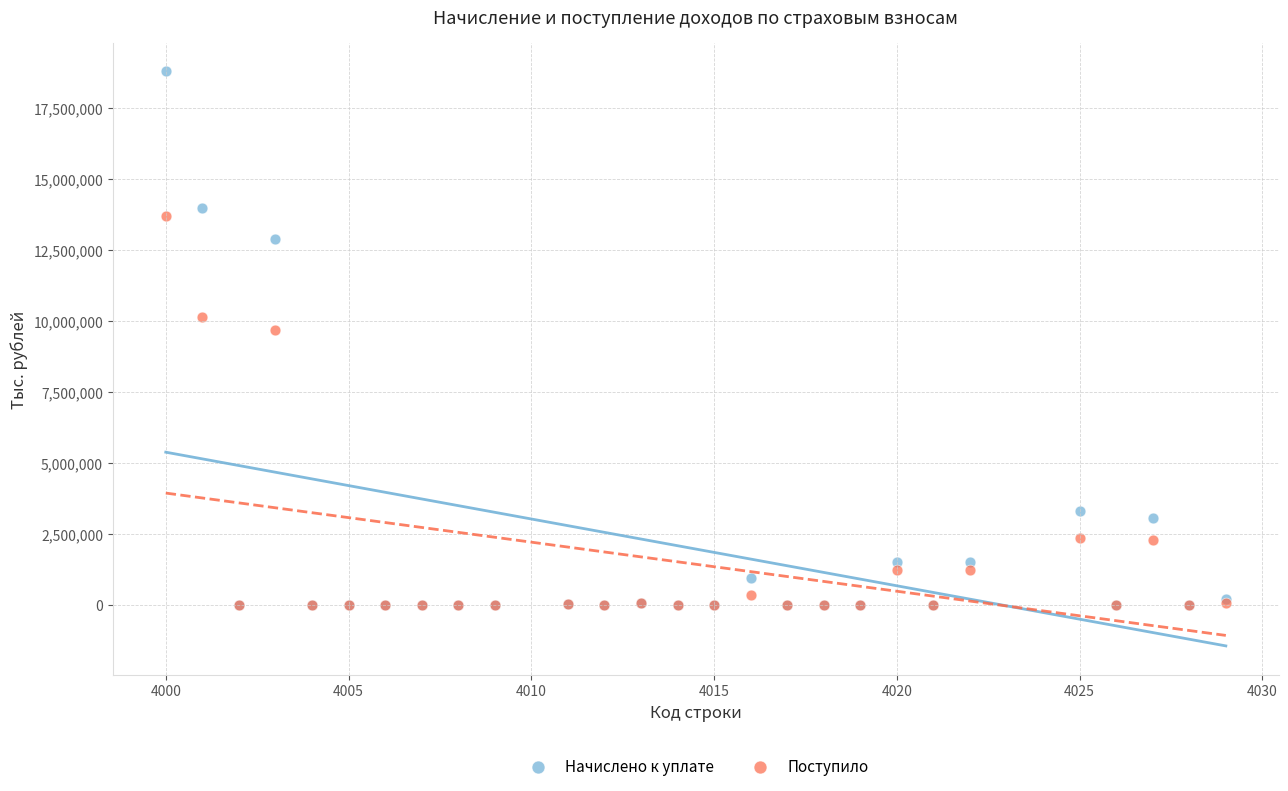

In the Поступило series, what Y value is closest to 6842400?

9668289